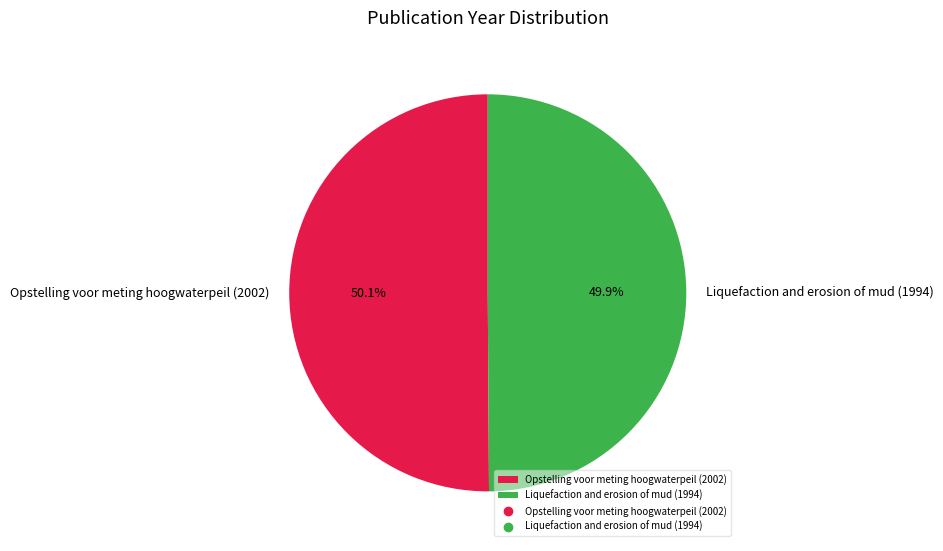

How many segments does this pie chart have?

2